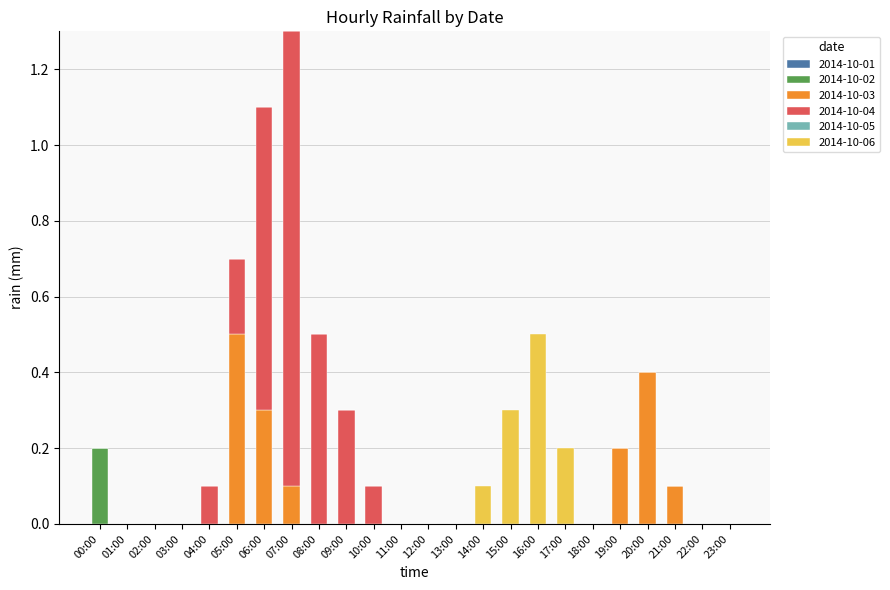

The 2014-10-02 series shows 0.1 at 15:00. True or false?

False